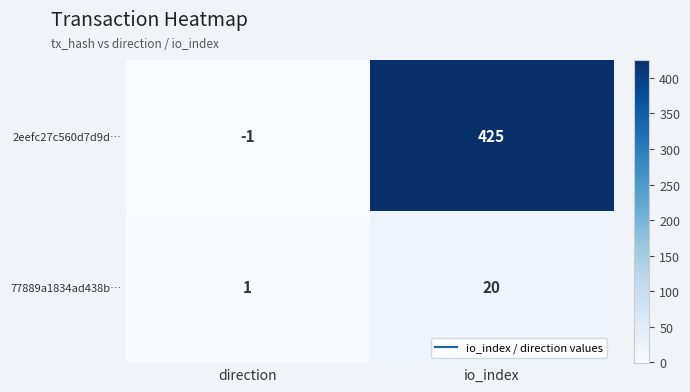

At which category does the chart reach its peak across all series?

io_index